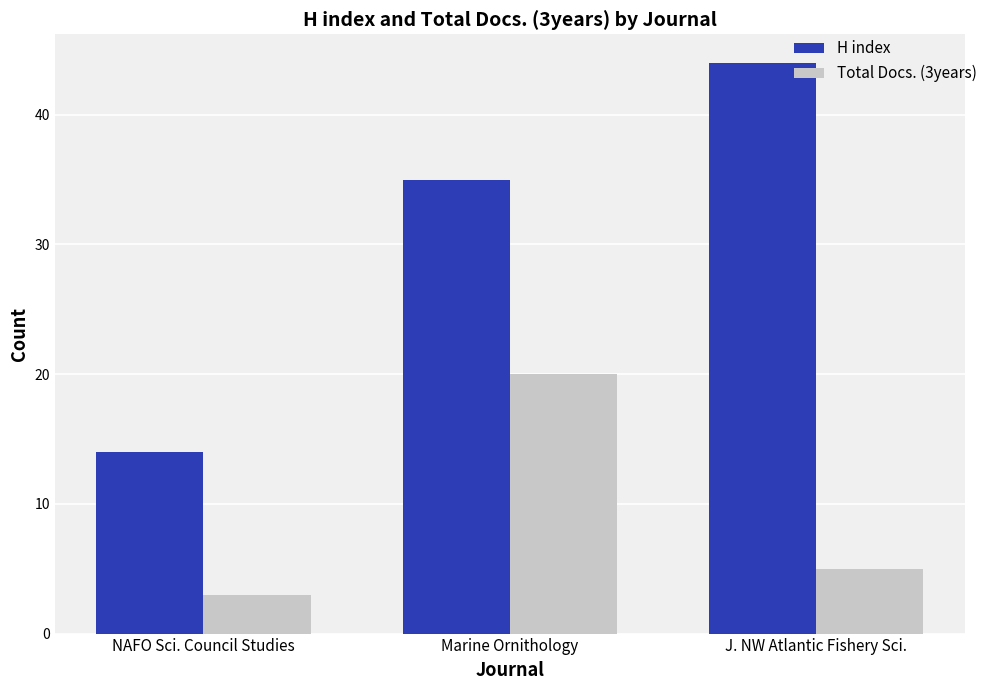

What is the average value of the Total Docs. (3years) series?

9